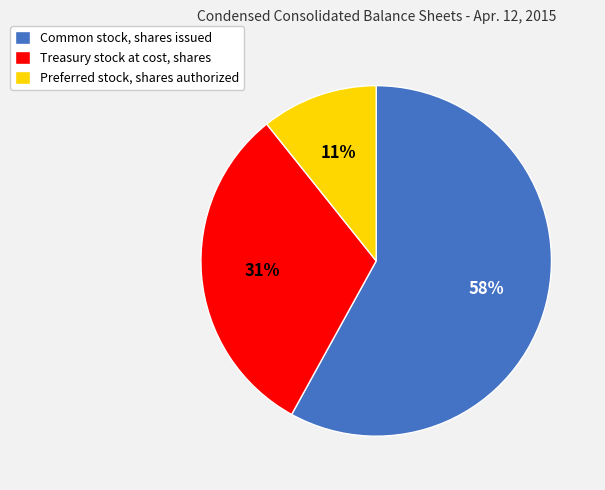

How many segments does this pie chart have?

3